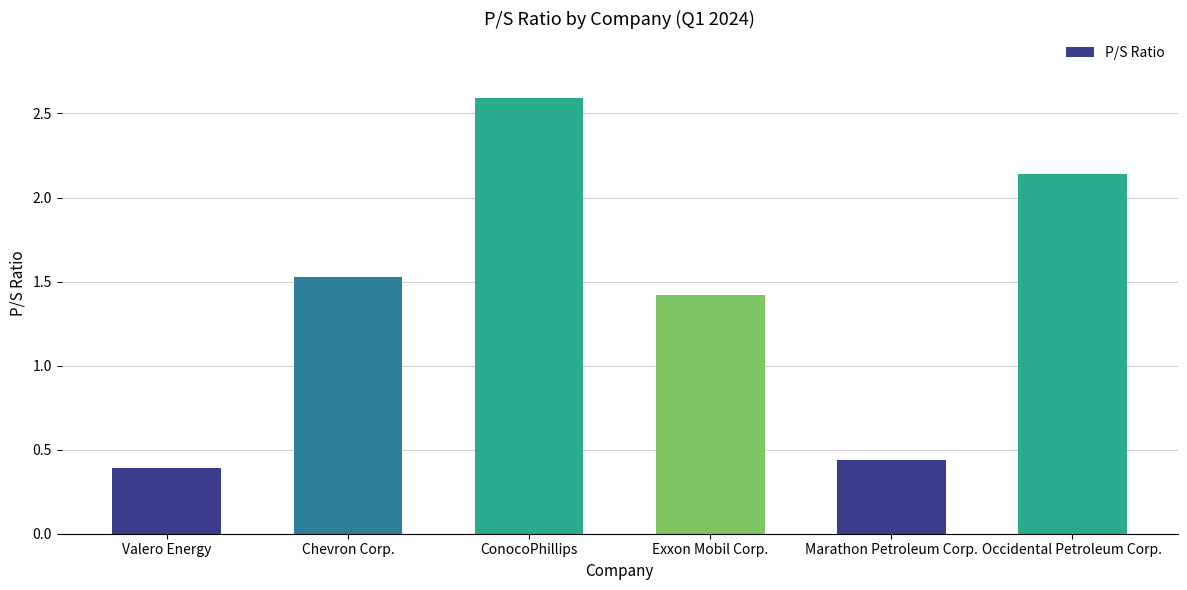

At which label does the data first exceed 1?

Chevron Corp.